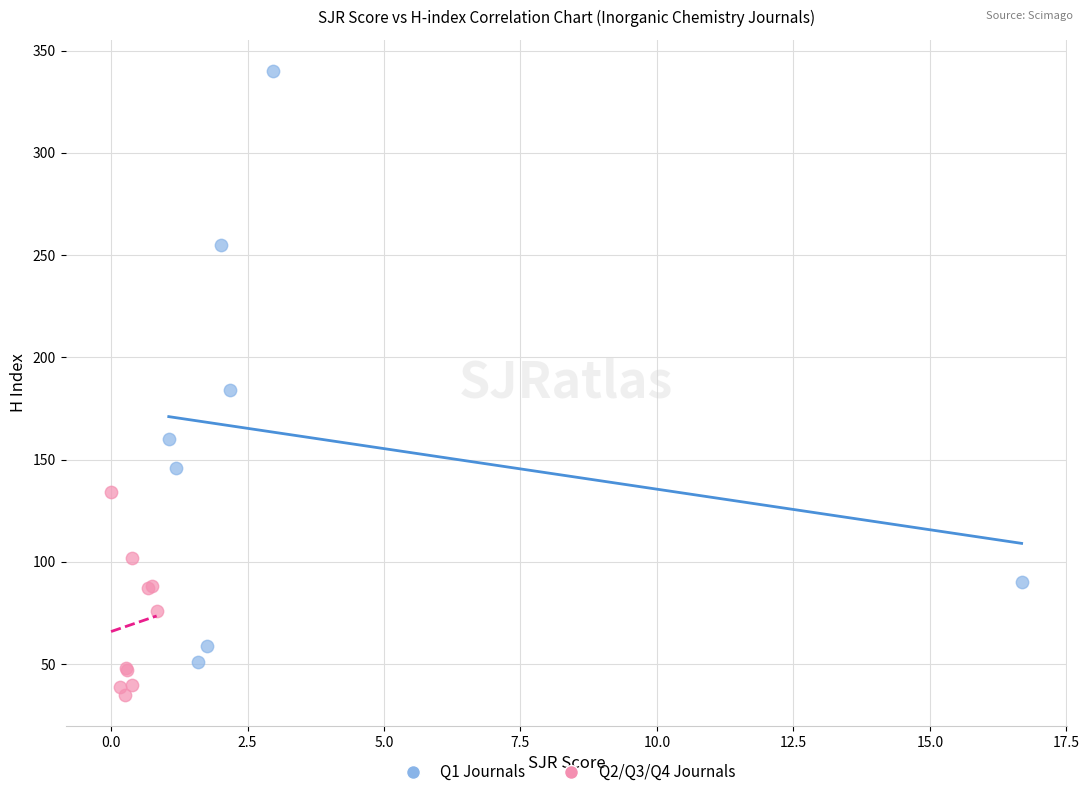

Which series reaches the maximum Y coordinate?

Q1 Journals